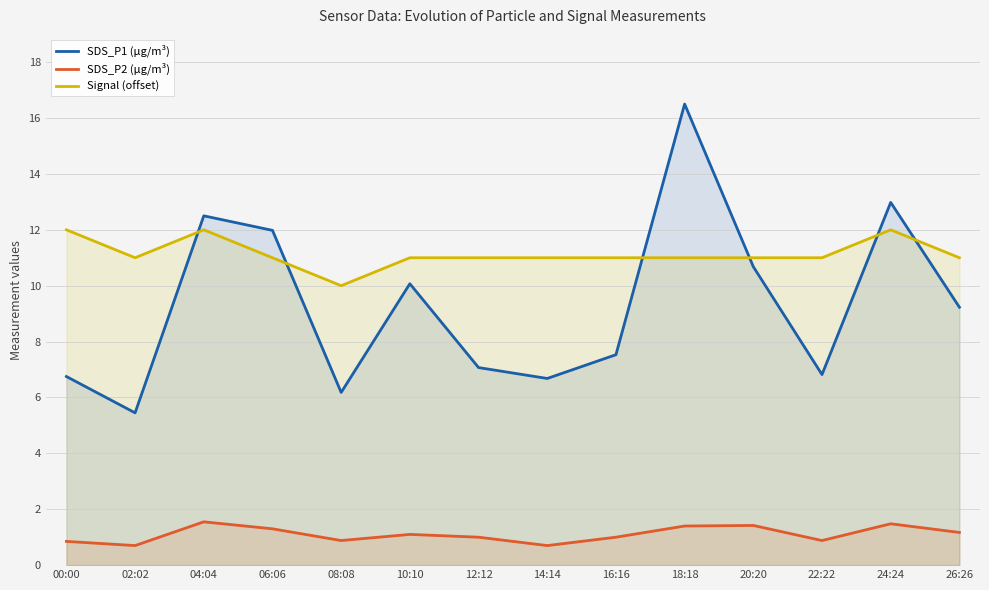

Does the chart display data point markers on the line(s)?

No